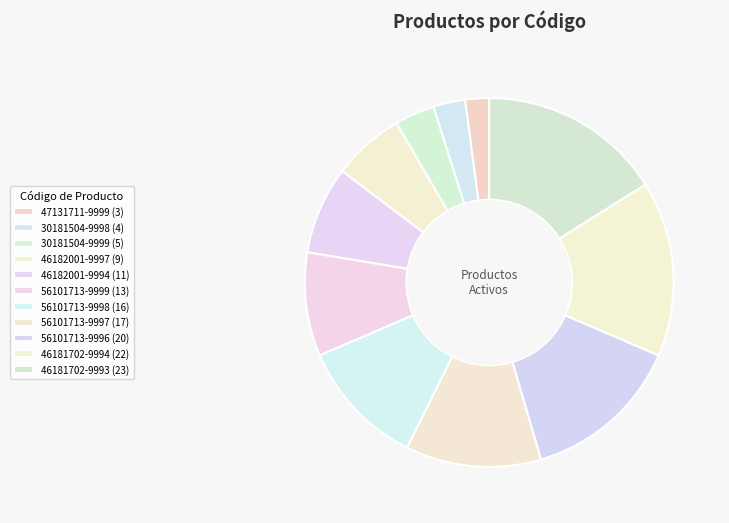

How many segments does this pie chart have?

11